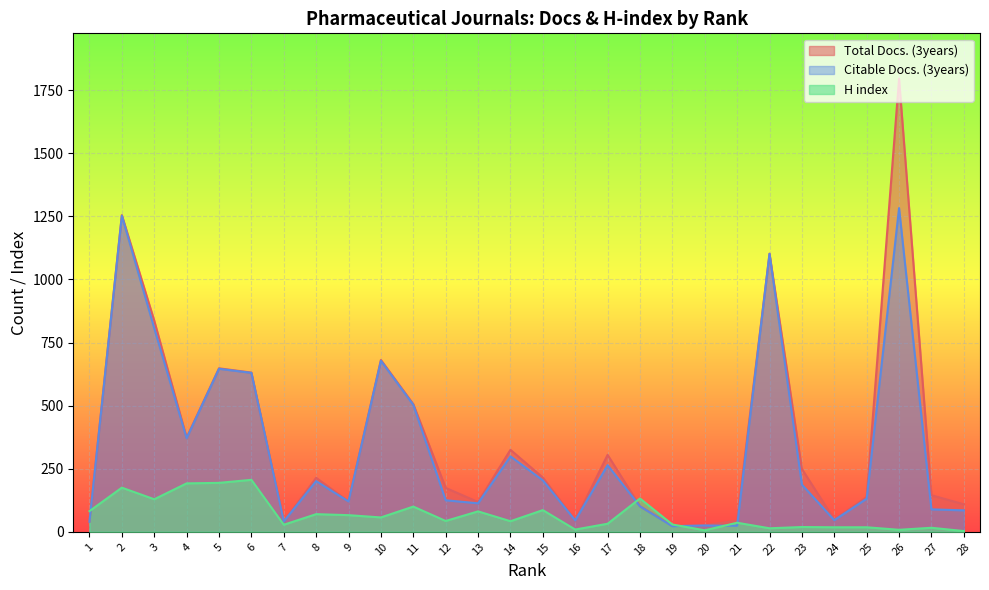

How many intersections are there between Citable Docs. (3years) and H index?

5